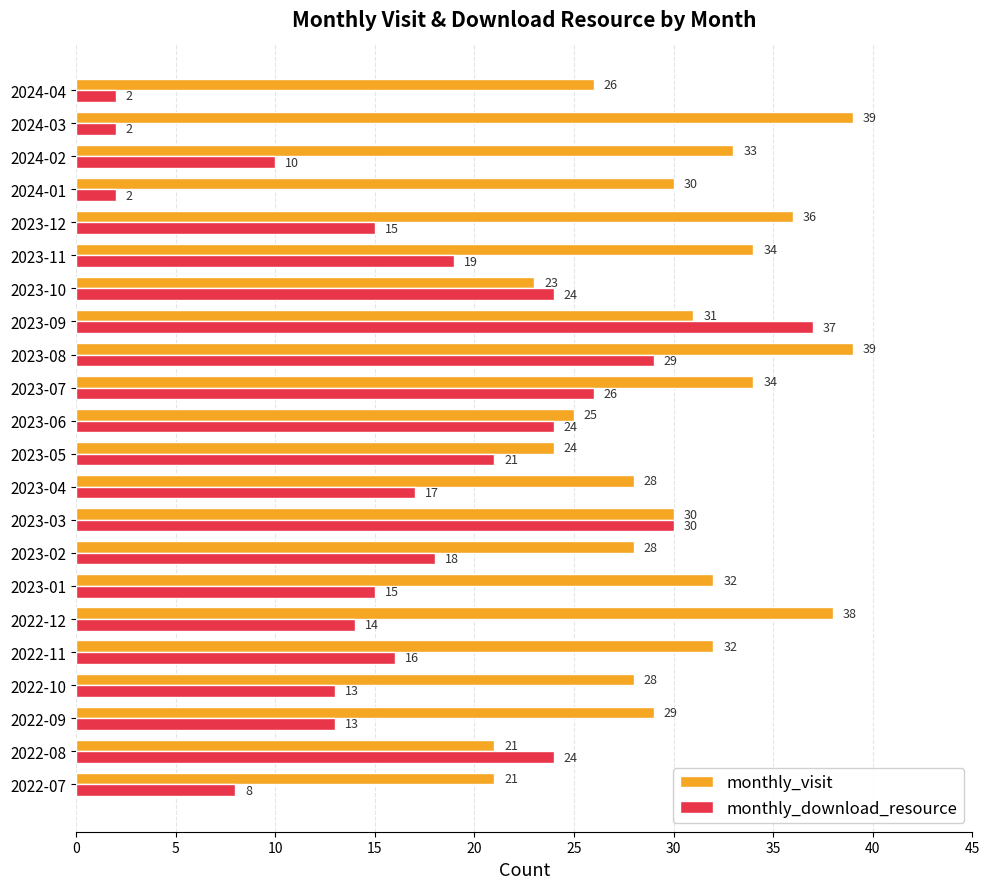

What is the total value across all series at 2023-09?

68